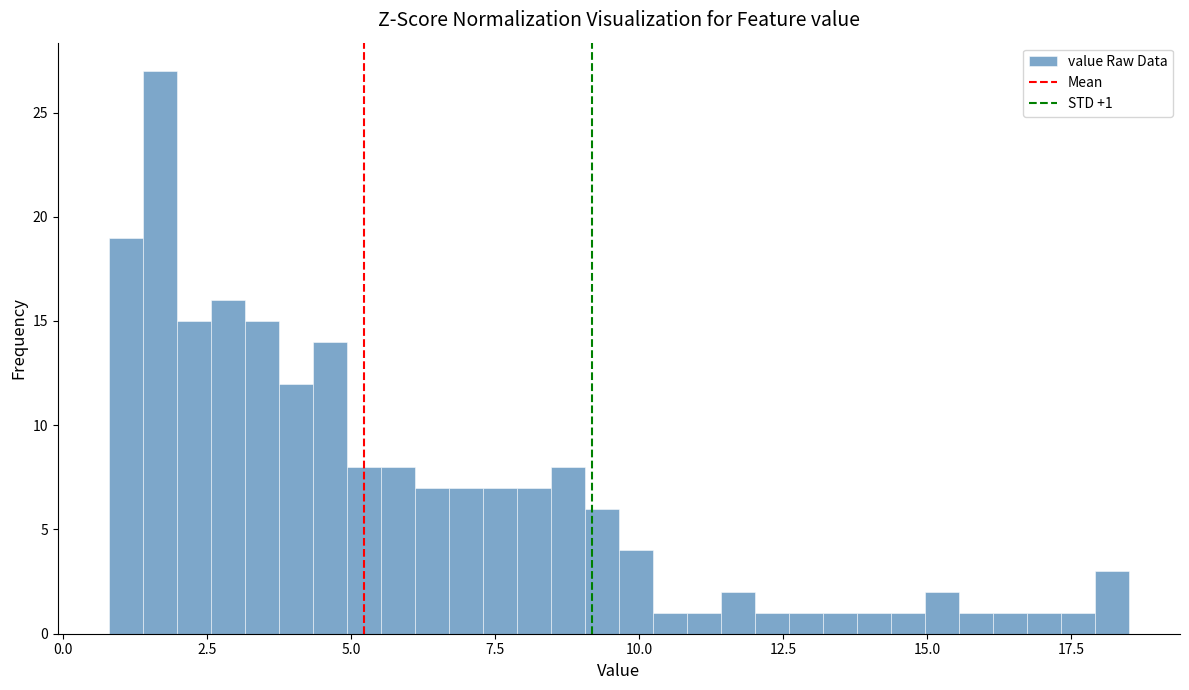

Read against the x-axis, roughly where is the centre of the tallest bar?

1.5